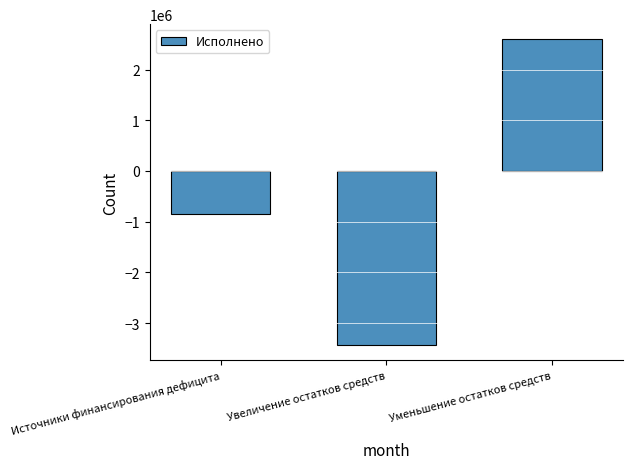

Rank the categories by value from highest to lowest.

Уменьшение остатков средств, Источники финансирования дефицита, Увеличение остатков средств